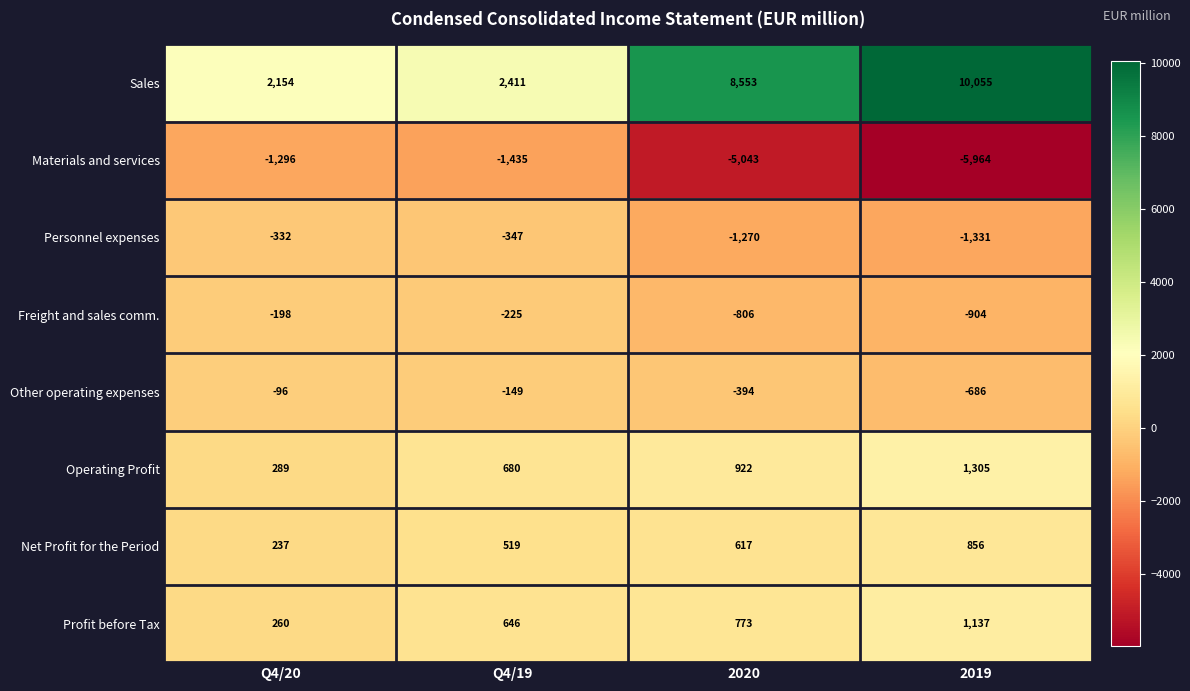

At which category is the sum across all series the highest?

2019